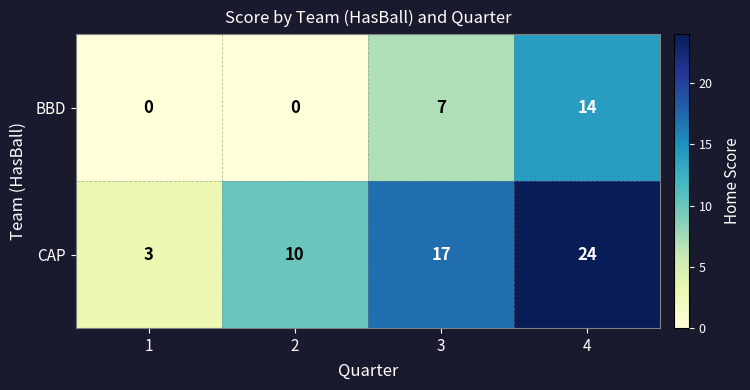

Which series has the largest total across all categories?

CAP